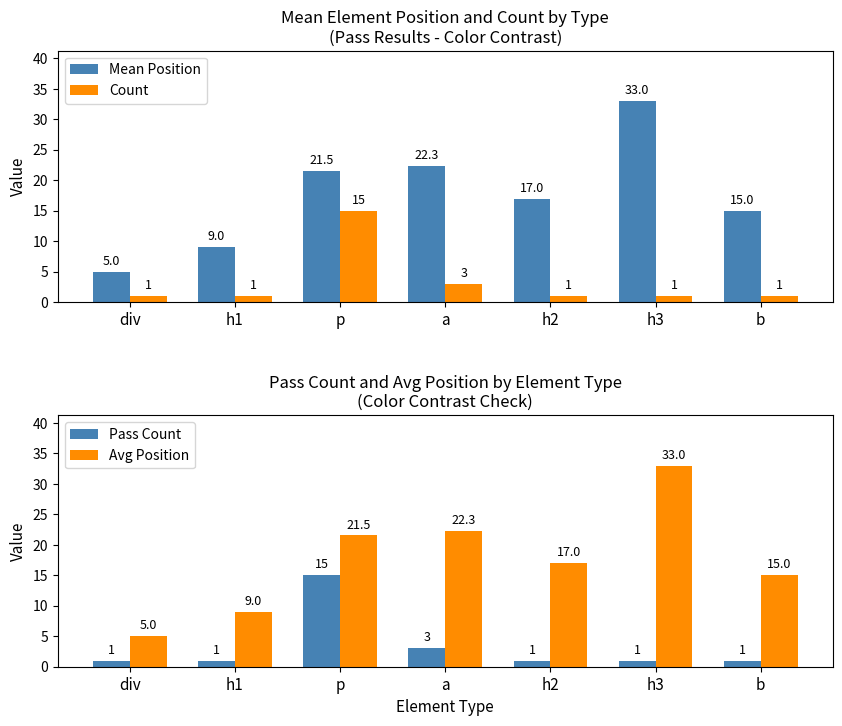

At p, list the series in order from largest to smallest.

Mean Position, Avg Position, Count, Pass Count